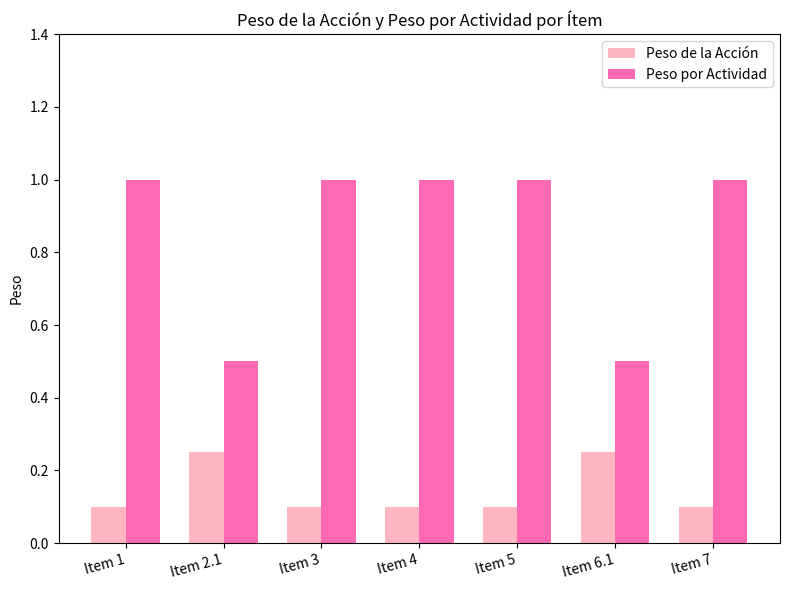

What are all the series names shown in the legend?

Peso de la Acción, Peso por Actividad